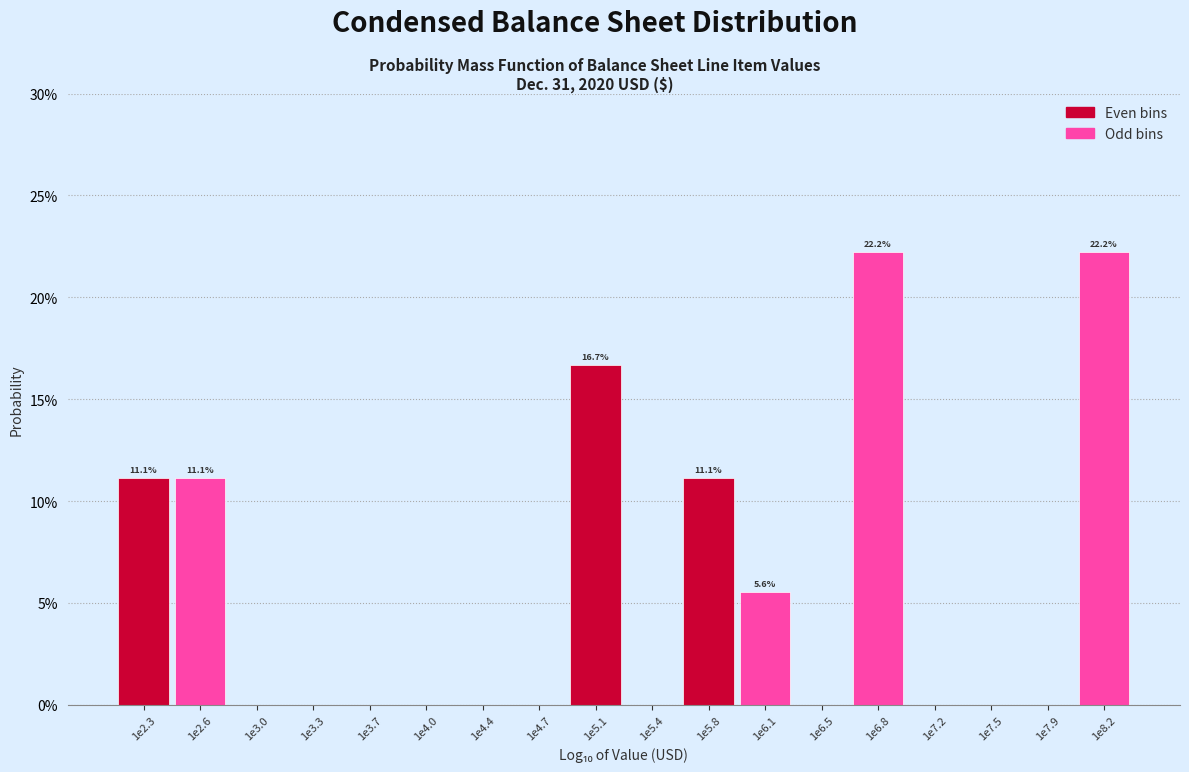

Are the bars horizontal?

No